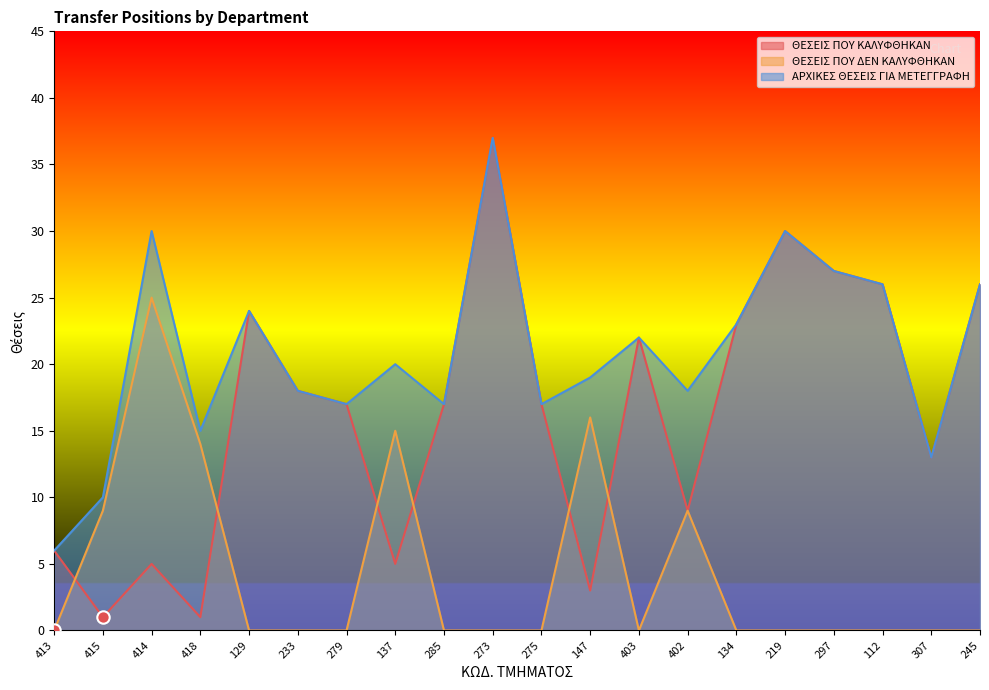

Which series reaches the maximum Y coordinate?

ΘΕΣΕΙΣ ΠΟΥ ΚΑΛΥΦΘΗΚΑΝ